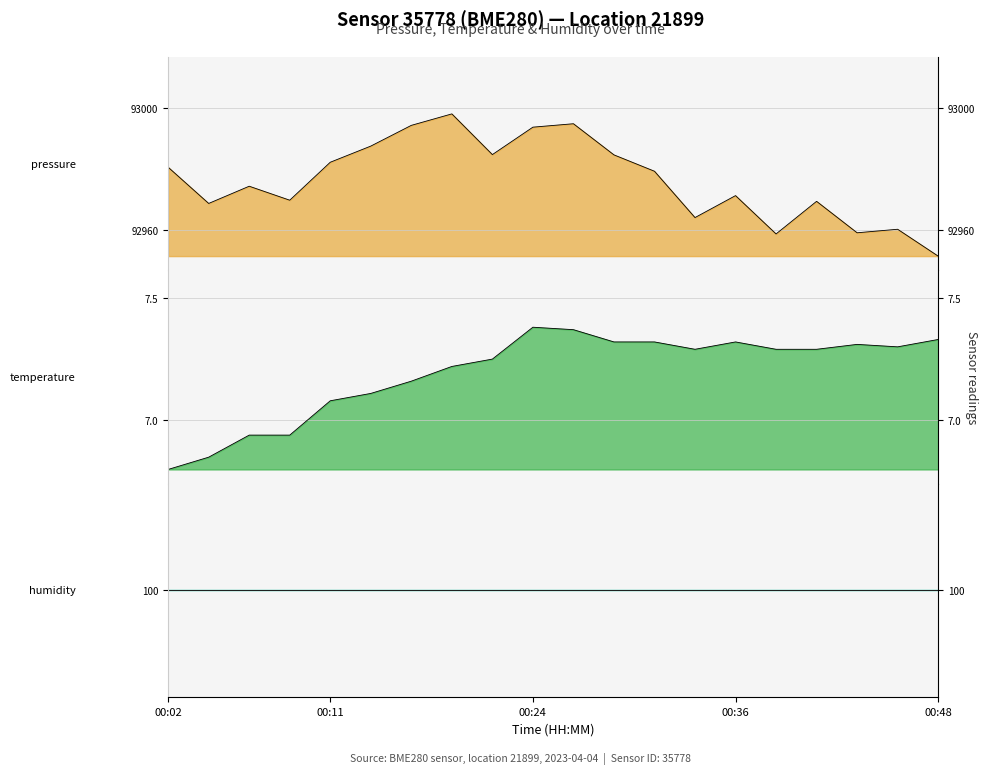

True or false: pressure and temperature intersect in this chart.

False